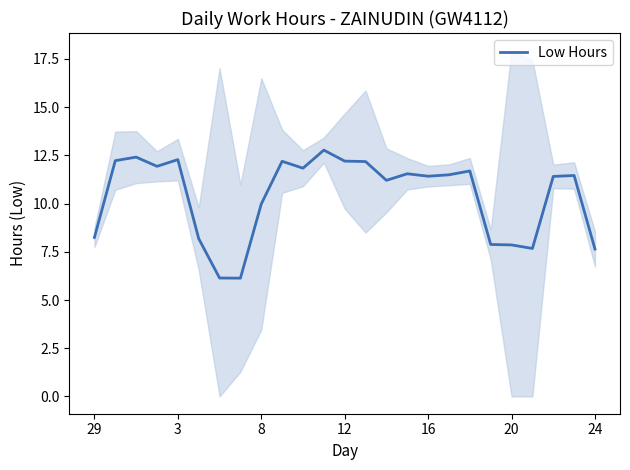

Which label corresponds to the largest value in the chart?

11